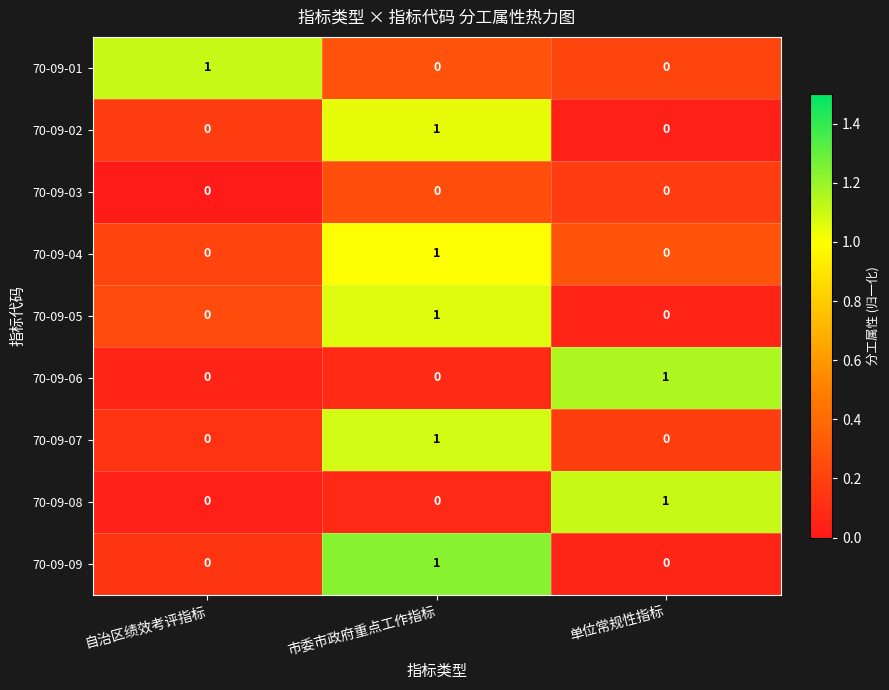

The 70-09-08 series shows 1 at 单位常规性指标. True or false?

True